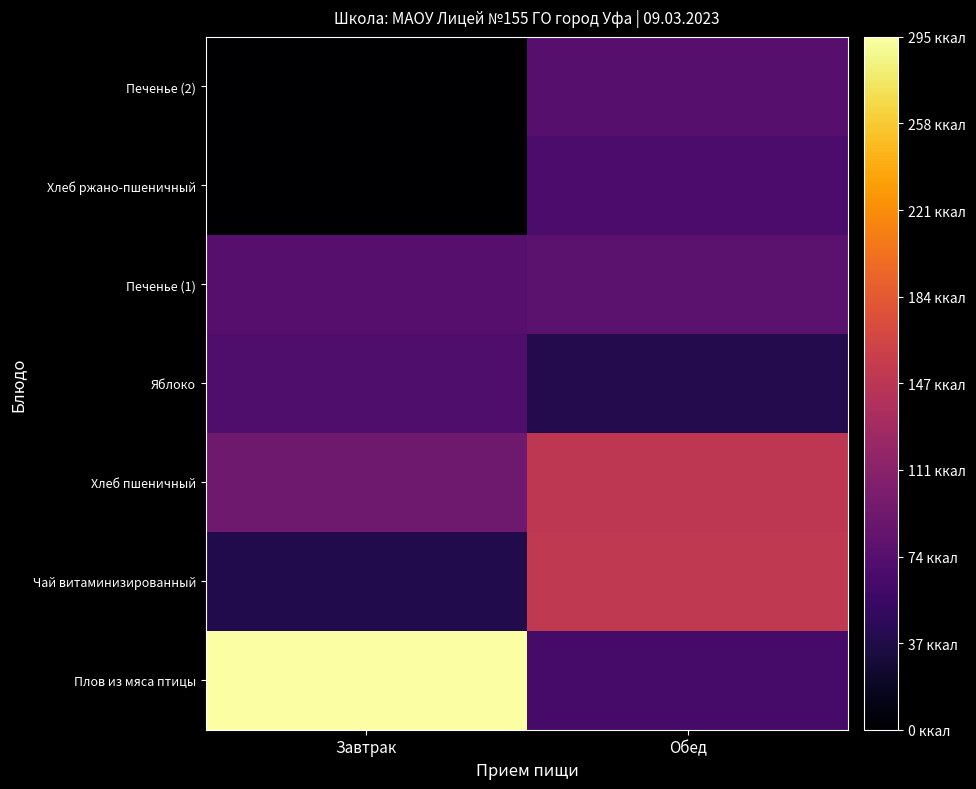

At how many categories does at least one series exceed 286?

1